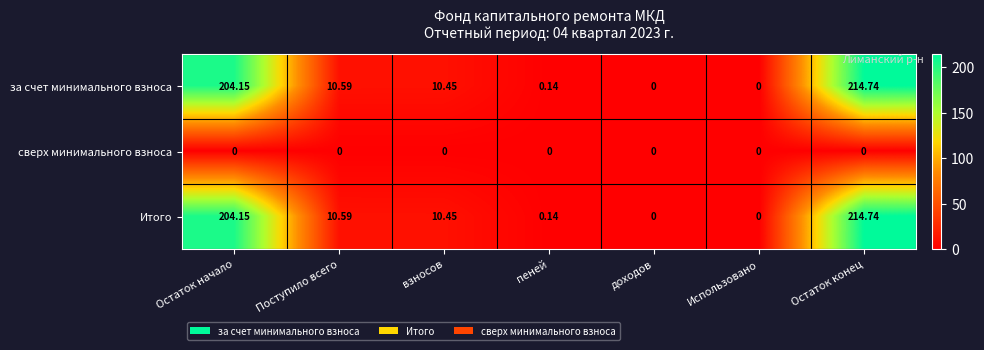

Where does the за счет минимального взноса series first go above 10?

Остаток начало